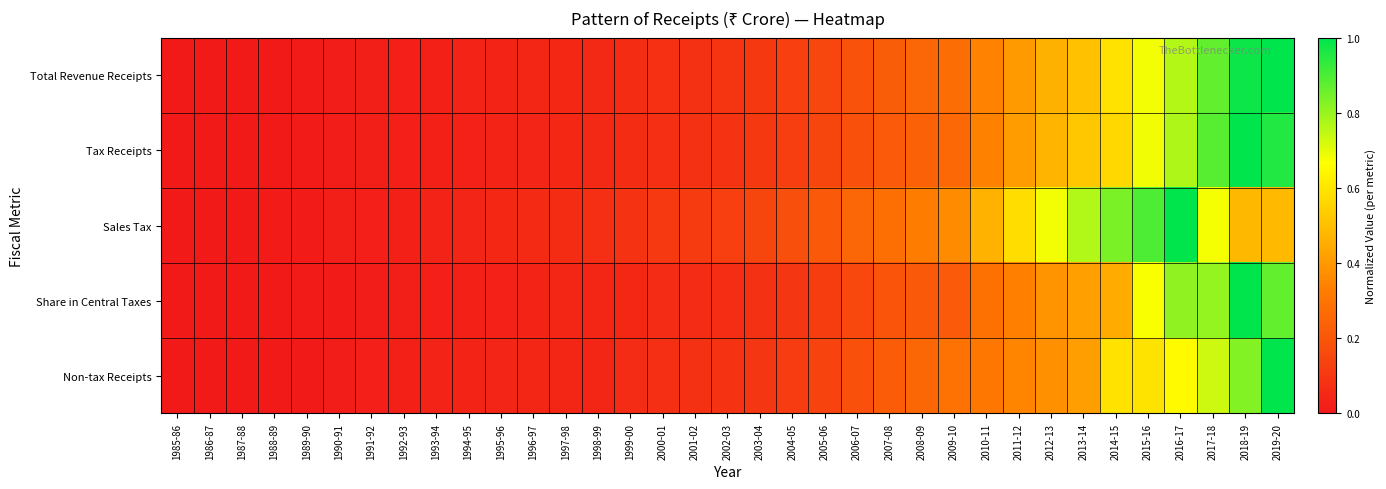

Reading right to left, extract all data points from this chart.

Total Revenue Receipts: 2019-20=1.0	2018-19=1.0	2017-18=0.9	2016-17=0.8	2015-16=0.7	2014-15=0.6	2013-14=0.5	2012-13=0.5	2011-12=0.4	2010-11=0.3	2009-10=0.3	2008-09=0.3	2007-08=0.2	2006-07=0.2	2005-06=0.2	2004-05=0.1	2003-04=0.1	2002-03=0.1	2001-02=0.1	2000-01=0.1	1999-00=0.1	1998-99=0.1	1997-98=0.1	1996-97=0.0	1995-96=0.0	1994-95=0.0	1993-94=0.0	1992-93=0.0	1991-92=0.0	1990-91=0.0	1989-90=0.0	1988-89=0.0	1987-88=0.0	1986-87=0.0	1985-86=0.0
Tax Receipts: 2019-20=1.0	2018-19=1.0	2017-18=0.9	2016-17=0.8	2015-16=0.7	2014-15=0.6	2013-14=0.5	2012-13=0.5	2011-12=0.4	2010-11=0.3	2009-10=0.3	2008-09=0.2	2007-08=0.2	2006-07=0.2	2005-06=0.1	2004-05=0.1	2003-04=0.1	2002-03=0.1	2001-02=0.1	2000-01=0.1	1999-00=0.1	1998-99=0.1	1997-98=0.0	1996-97=0.0	1995-96=0.0	1994-95=0.0	1993-94=0.0	1992-93=0.0	1991-92=0.0	1990-91=0.0	1989-90=0.0	1988-89=0.0	1987-88=0.0	1986-87=0.0	1985-86=0.0
Sales Tax: 2019-20=0.5	2018-19=0.5	2017-18=0.7	2016-17=1.0	2015-16=0.9	2014-15=0.8	2013-14=0.8	2012-13=0.7	2011-12=0.6	2010-11=0.5	2009-10=0.4	2008-09=0.3	2007-08=0.3	2006-07=0.3	2005-06=0.2	2004-05=0.2	2003-04=0.1	2002-03=0.1	2001-02=0.1	2000-01=0.1	1999-00=0.1	1998-99=0.1	1997-98=0.1	1996-97=0.1	1995-96=0.0	1994-95=0.0	1993-94=0.0	1992-93=0.0	1991-92=0.0	1990-91=0.0	1989-90=0.0	1988-89=0.0	1987-88=0.0	1986-87=0.0	1985-86=0.0
Share in Central Taxes: 2019-20=0.9	2018-19=1.0	2017-18=0.8	2016-17=0.8	2015-16=0.7	2014-15=0.4	2013-14=0.4	2012-13=0.4	2011-12=0.3	2010-11=0.3	2009-10=0.2	2008-09=0.2	2007-08=0.2	2006-07=0.2	2005-06=0.1	2004-05=0.1	2003-04=0.1	2002-03=0.1	2001-02=0.1	2000-01=0.1	1999-00=0.0	1998-99=0.0	1997-98=0.0	1996-97=0.0	1995-96=0.0	1994-95=0.0	1993-94=0.0	1992-93=0.0	1991-92=0.0	1990-91=0.0	1989-90=0.0	1988-89=0.0	1987-88=0.0	1986-87=0.0	1985-86=0.0
Non-tax Receipts: 2019-20=1.0	2018-19=0.8	2017-18=0.7	2016-17=0.7	2015-16=0.6	2014-15=0.6	2013-14=0.4	2012-13=0.4	2011-12=0.3	2010-11=0.3	2009-10=0.3	2008-09=0.3	2007-08=0.2	2006-07=0.2	2005-06=0.1	2004-05=0.1	2003-04=0.1	2002-03=0.1	2001-02=0.1	2000-01=0.1	1999-00=0.1	1998-99=0.0	1997-98=0.0	1996-97=0.0	1995-96=0.0	1994-95=0.0	1993-94=0.0	1992-93=0.0	1991-92=0.0	1990-91=0.0	1989-90=0.0	1988-89=0.0	1987-88=0.0	1986-87=0.0	1985-86=0.0